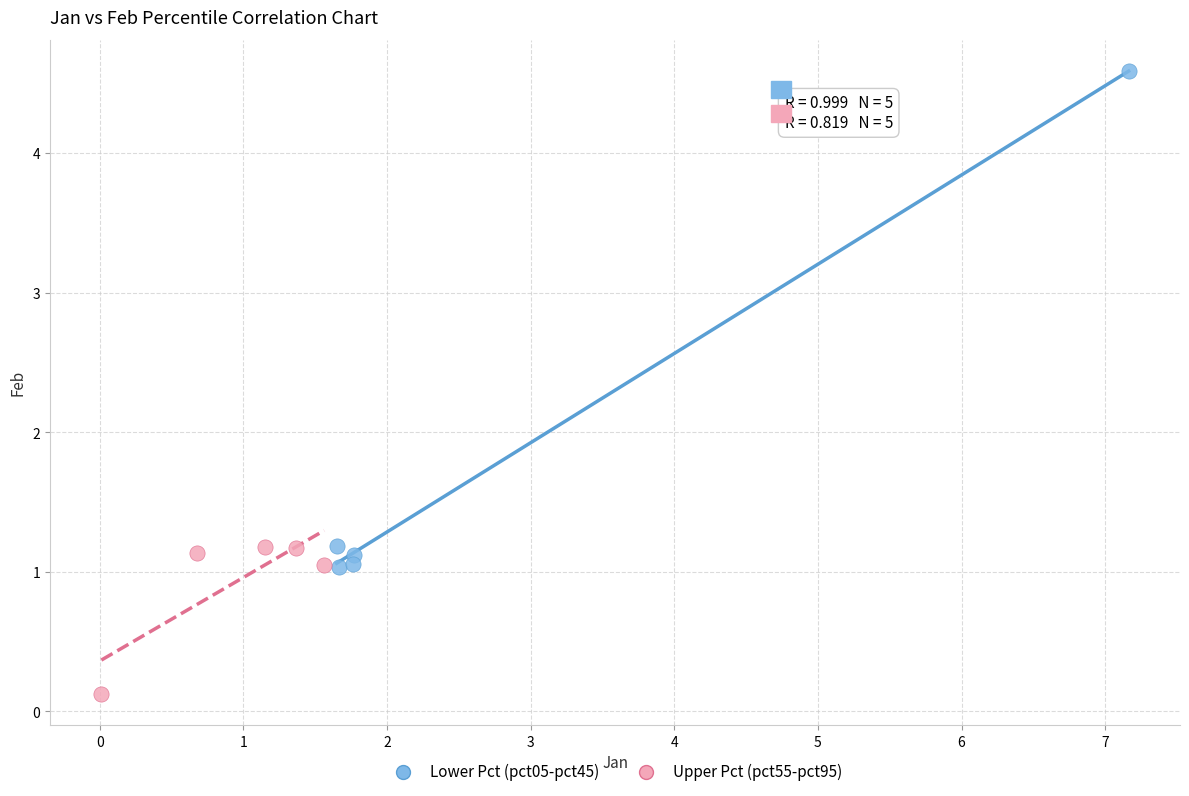

Which series has the largest Y range (max minus min)?

Lower Pct (pct05-pct45)